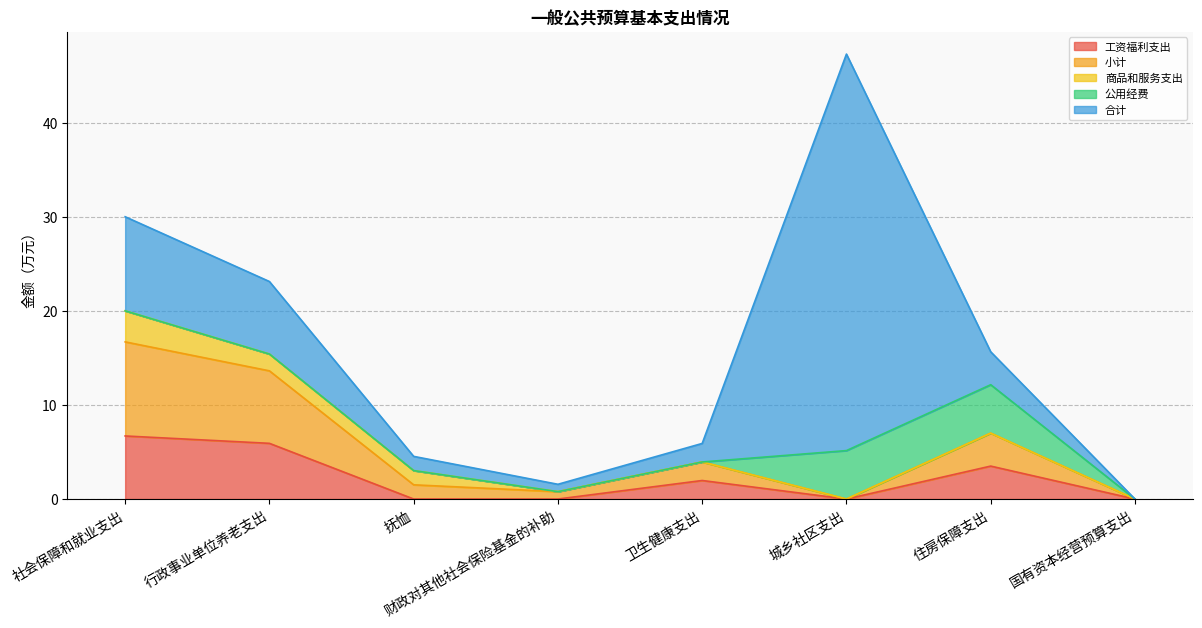

What position from the left is 住房保障支出?

7